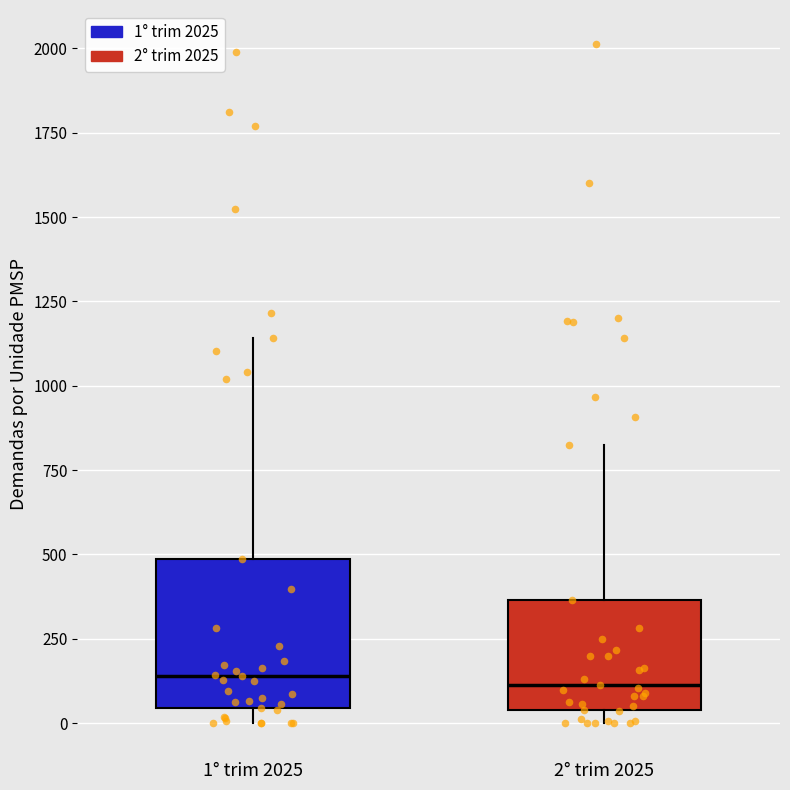

Comparing the boxes themselves (not the whiskers), which one is the tallest?

1° trim 2025